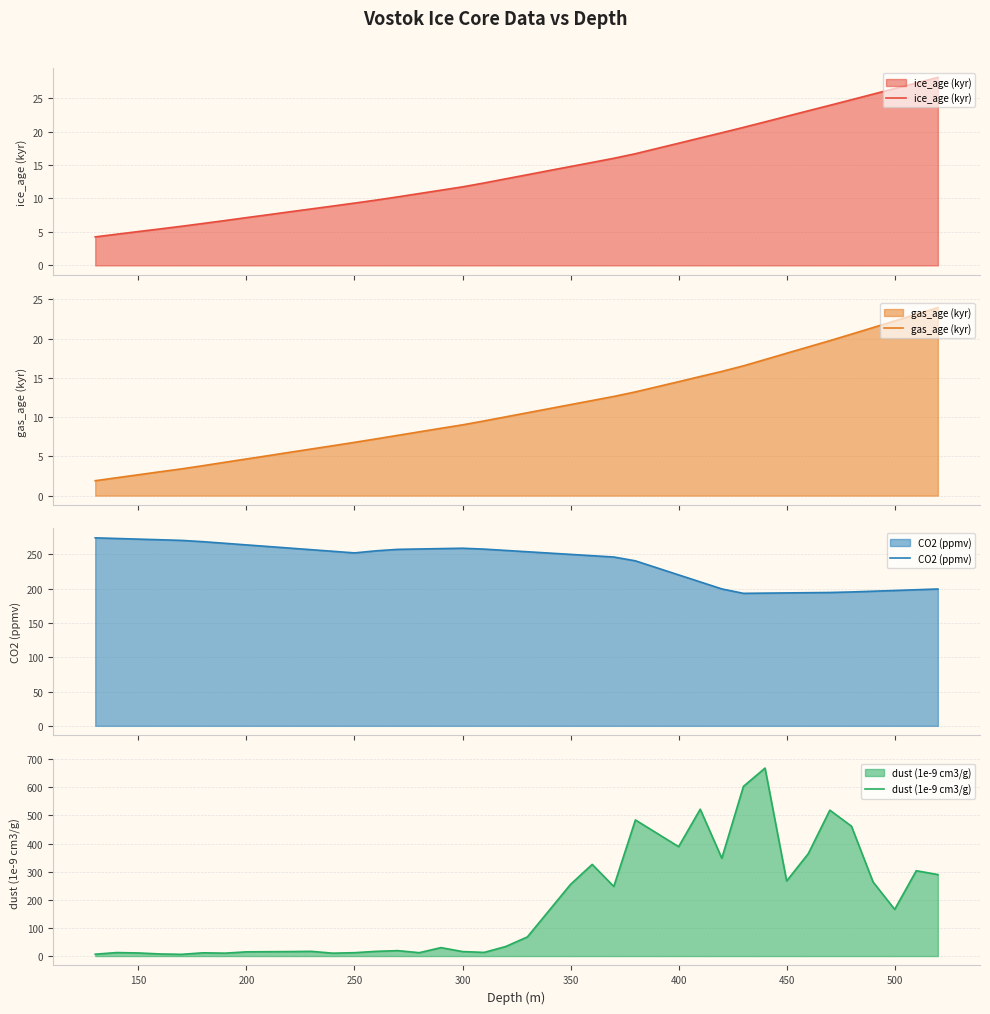

What is the maximum value for CO2 (ppmv)?

274.0